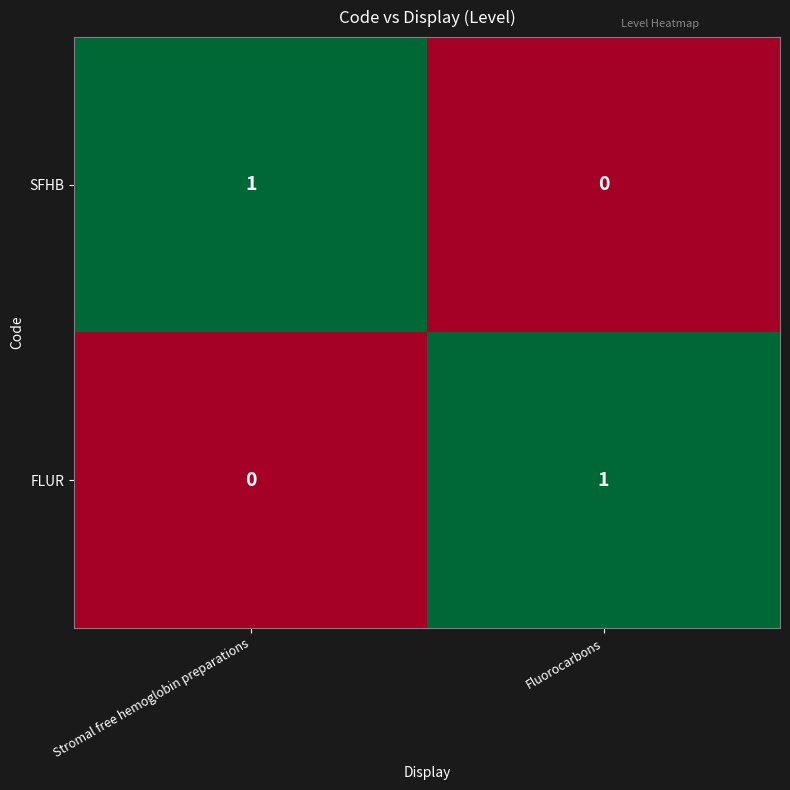

At Fluorocarbons, list the series in order from smallest to largest.

SFHB, FLUR